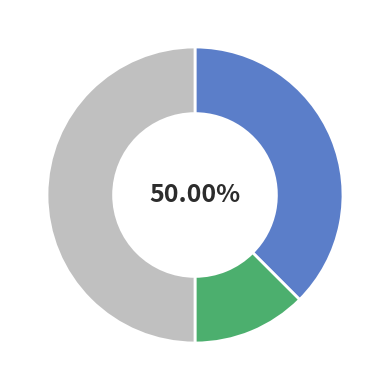

To the nearest percent, what is the combined percentage of Regular and Ticket?

50%